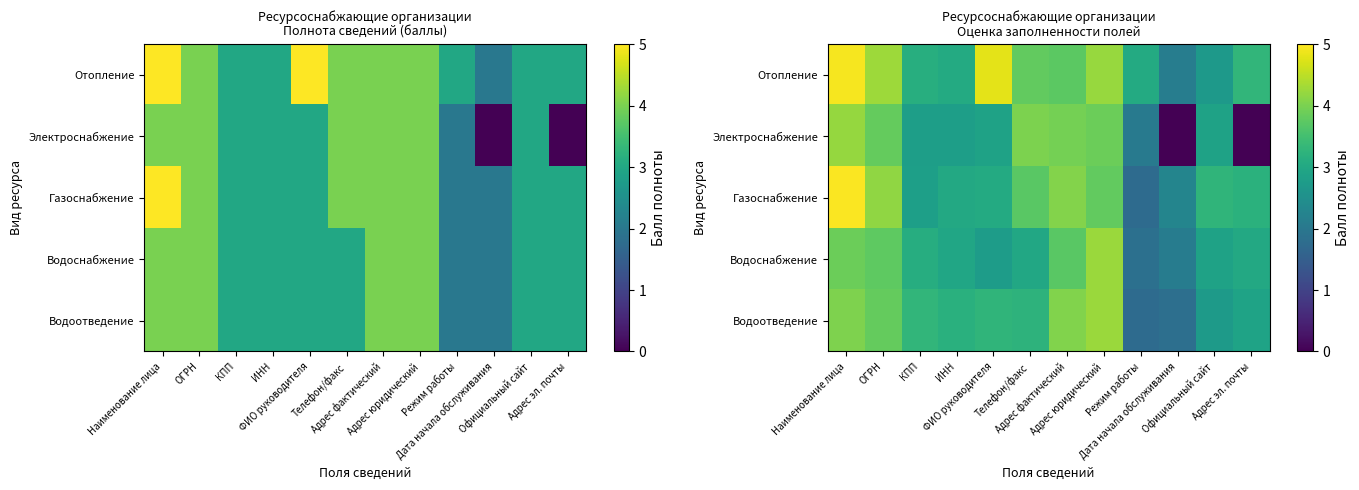

At Наименование лица, list the series in order from largest to smallest.

Газоснабжение, Отопление, Электроснабжение, Водоотведение, Водоснабжение